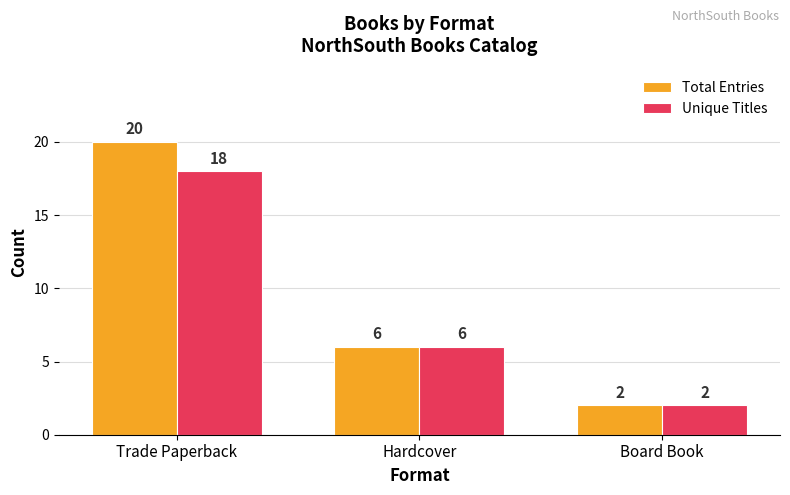

How many bars are there in each group?

2